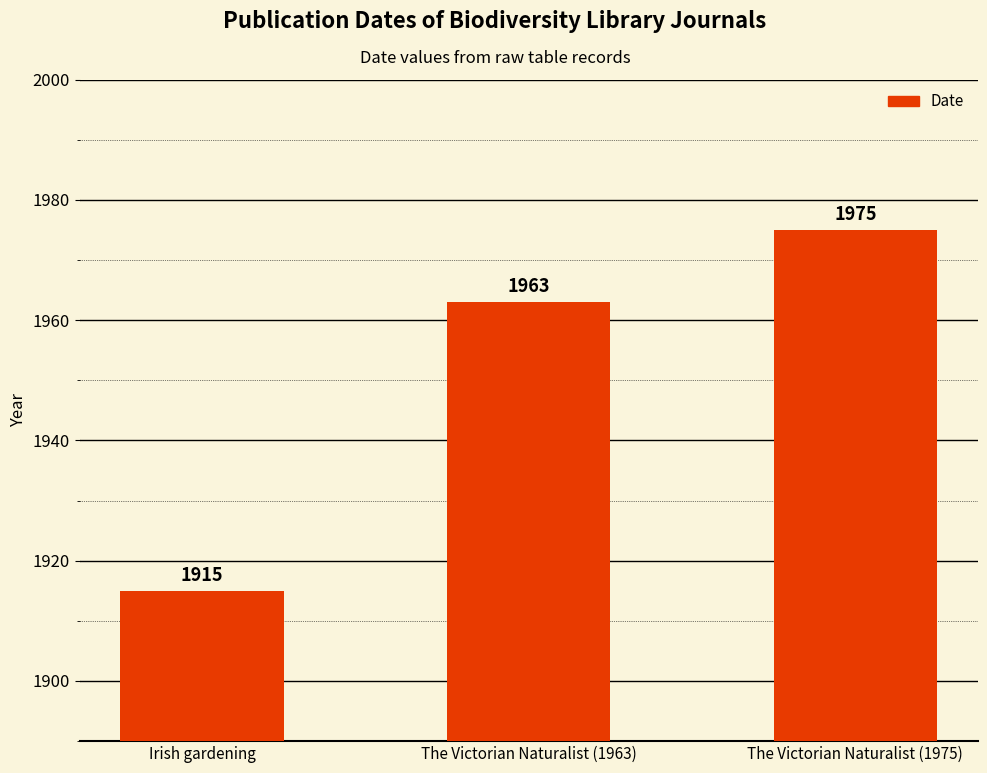

What is the change in value from The Victorian Naturalist (1963) to The Victorian Naturalist (1975)?

+12